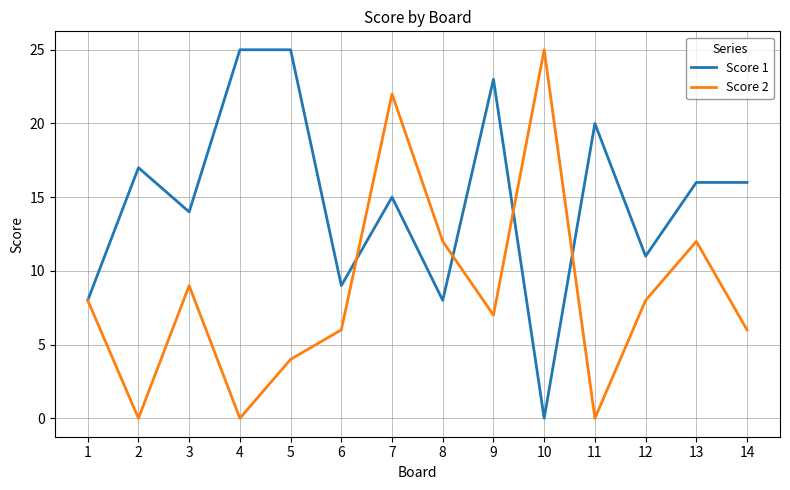

What is the total value across all series at 7?

37